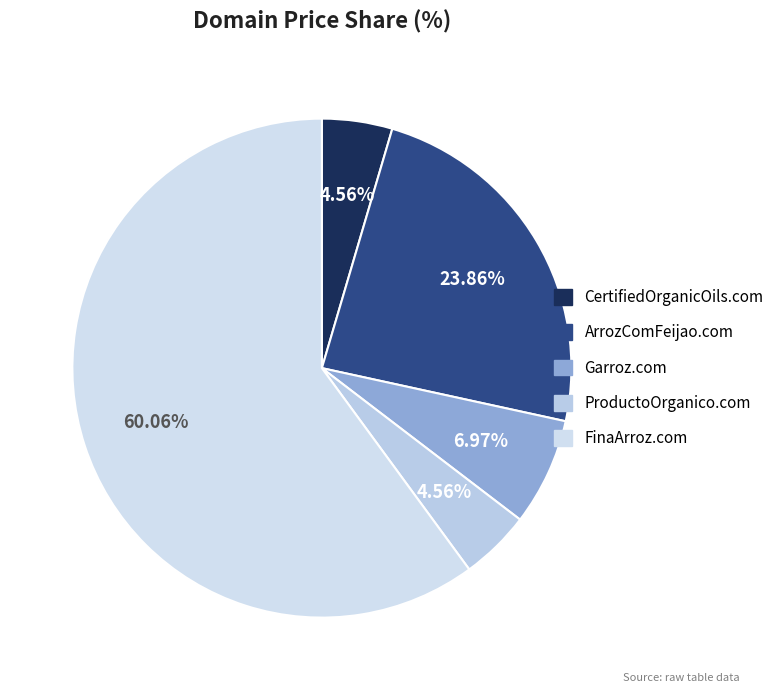

Which has a higher value, ArrozComFeijao.com or FinaArroz.com?

FinaArroz.com